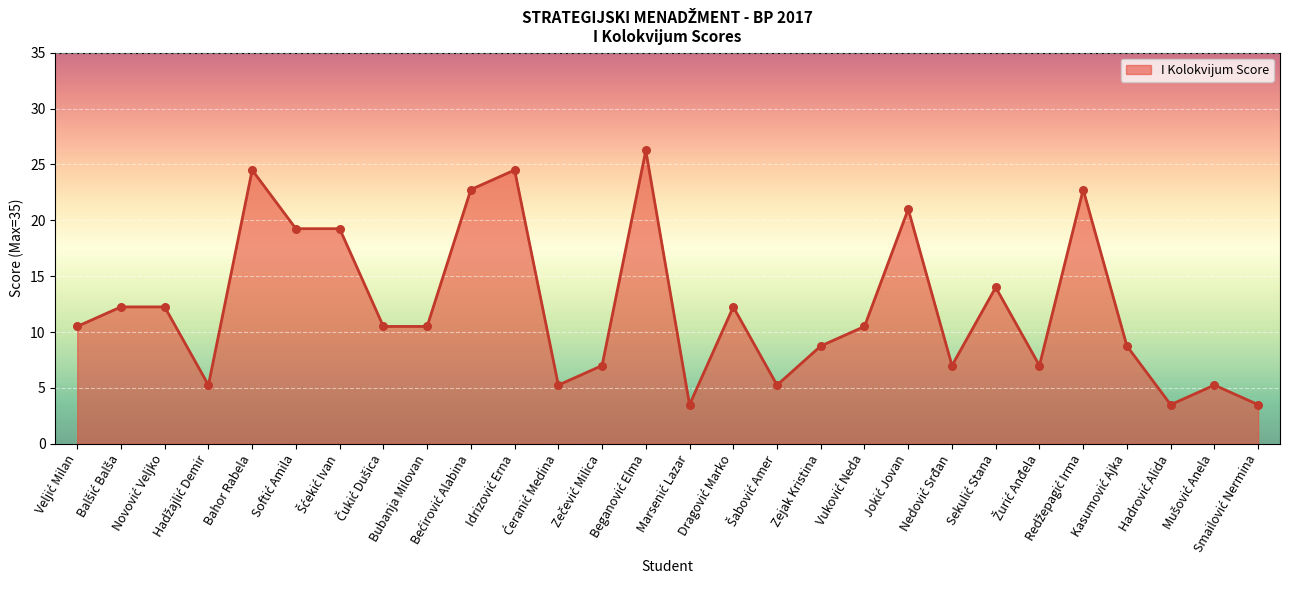

Between Šabović Amer and Smailović Nermina, which is larger?

Šabović Amer